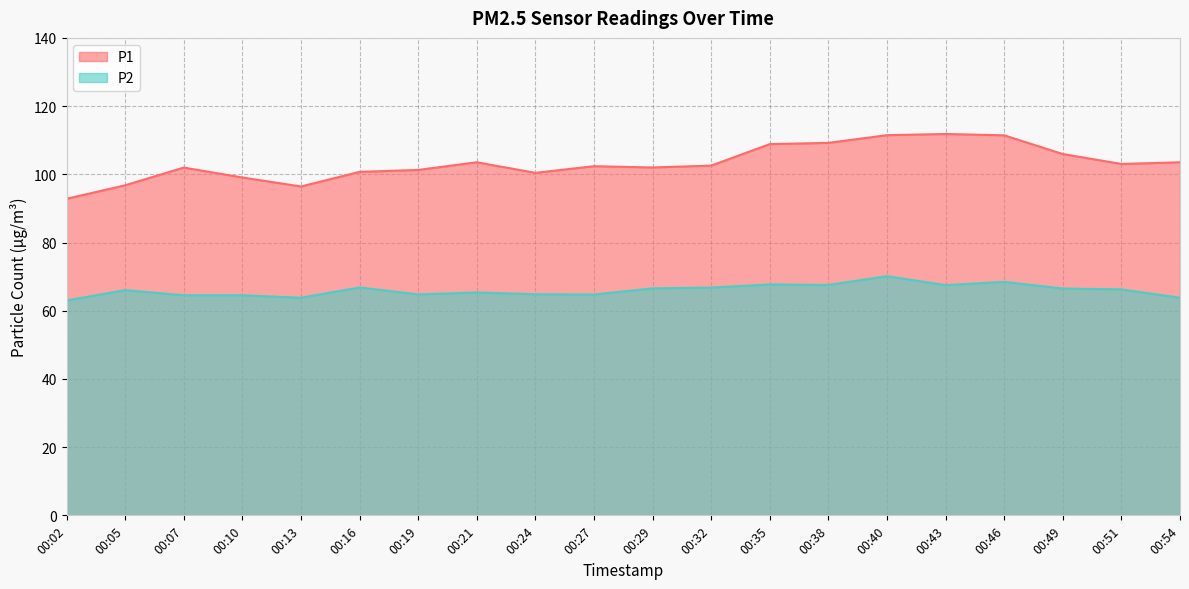

Reading right to left, extract all data points from this chart.

P1: 00:54=103.5	00:51=103.0	00:49=106.0	00:46=111.4	00:43=111.8	00:40=111.5	00:38=109.2	00:35=108.8	00:32=102.5	00:29=102.0	00:27=102.4	00:24=100.4	00:21=103.5	00:19=101.3	00:16=100.7	00:13=96.4	00:10=99.1	00:07=102.0	00:05=96.8	00:02=92.8
P2: 00:54=63.8	00:51=66.2	00:49=66.5	00:46=68.5	00:43=67.5	00:40=70.1	00:38=67.5	00:35=67.7	00:32=66.8	00:29=66.5	00:27=64.8	00:24=64.8	00:21=65.3	00:19=64.8	00:16=66.8	00:13=63.8	00:10=64.5	00:07=64.5	00:05=66.0	00:02=63.0